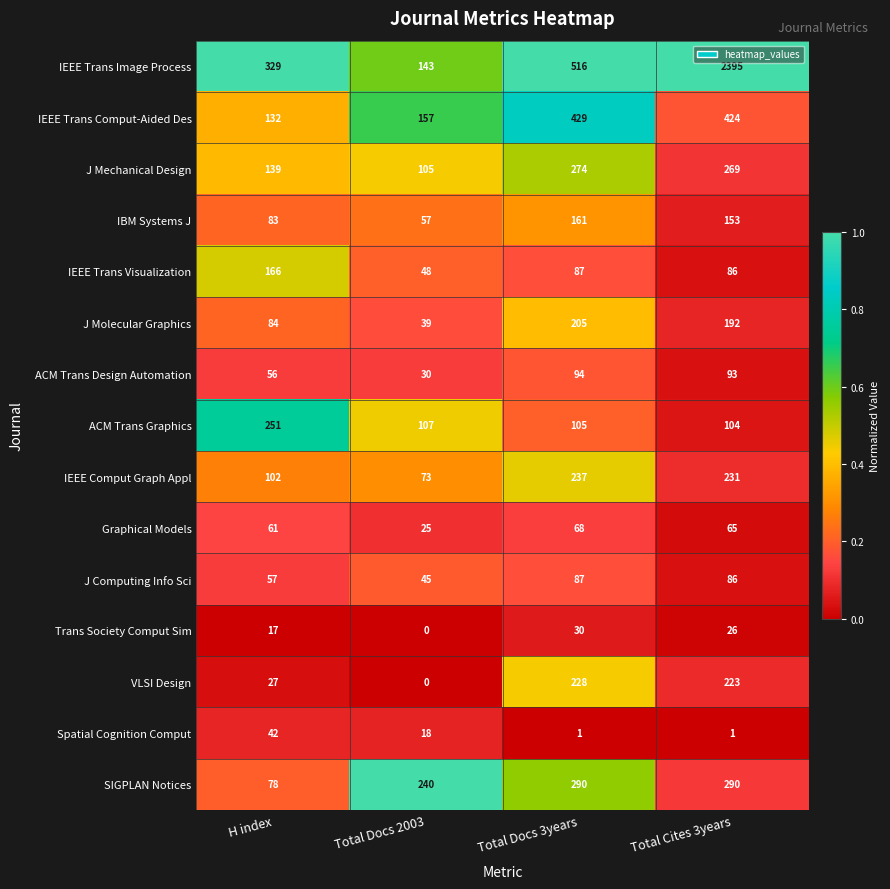

What is the difference between the maximum and second lowest values in the IEEE Trans Comput-Aided Des series?

272